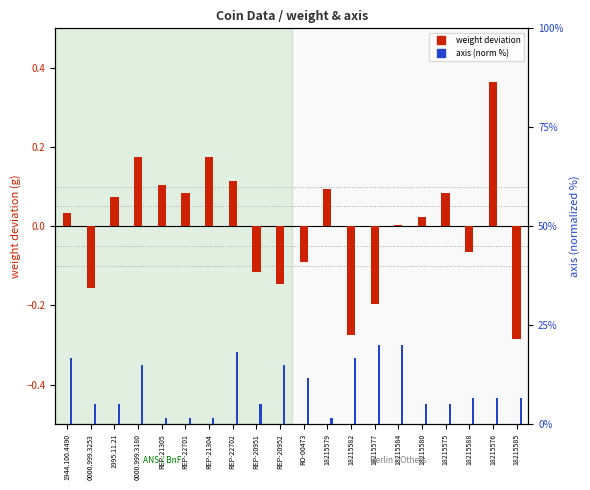

At how many categories does at least one series exceed 49?

8